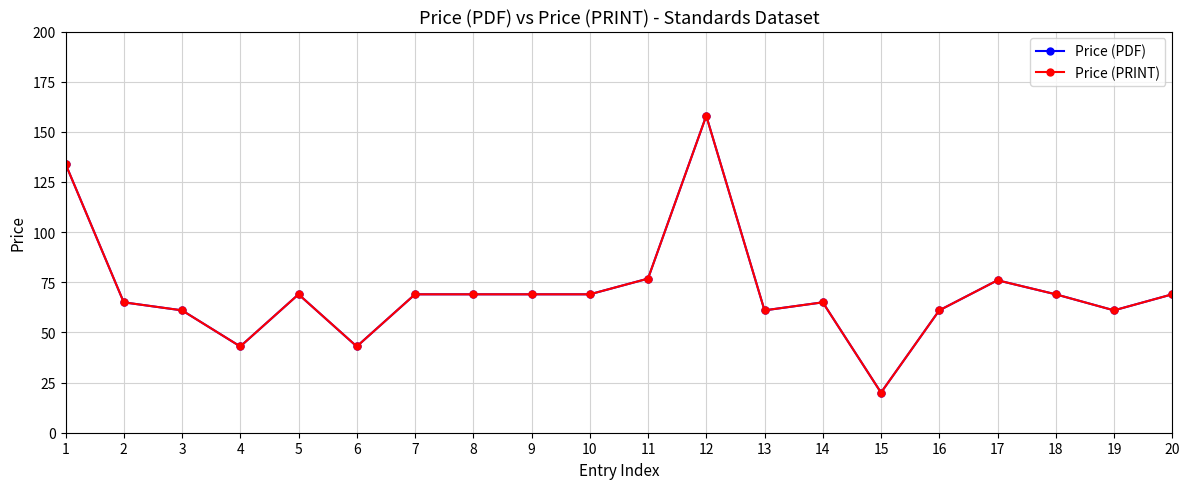

Does the chart have visible grid lines?

Yes